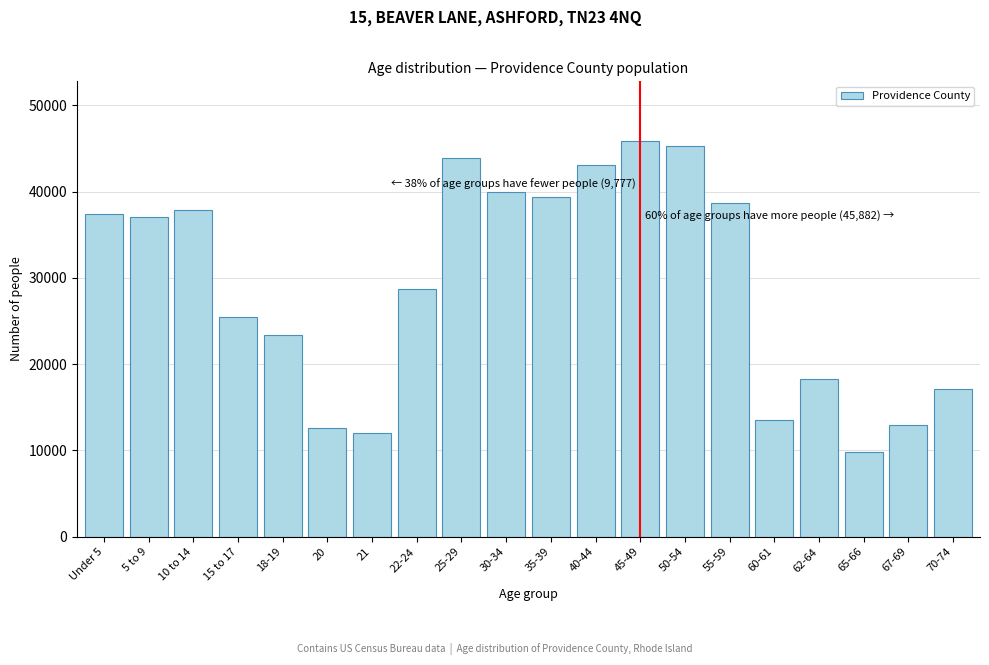

Reading left to right, transcribe all the data shown in this chart.

Under 5=37376	5 to 9=36992	10 to 14=37818	15 to 17=25439	18-19=23407	20=12603	21=12011	22-24=28724	25-29=43882	30-34=39904	35-39=39393	40-44=43113	45-49=45882	50-54=45268	55-59=38682	60-61=13479	62-64=18305	65-66=9777	67-69=12909	70-74=17128